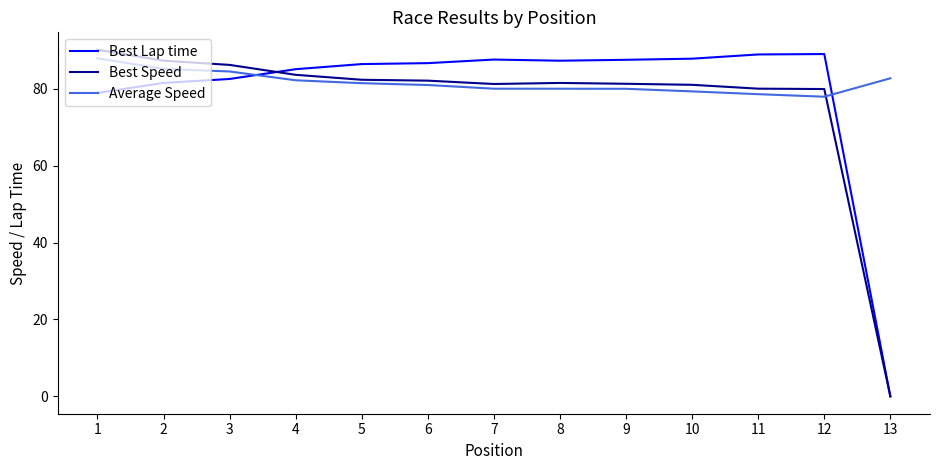

What is the spread (max minus min) of values at 11?

10.3